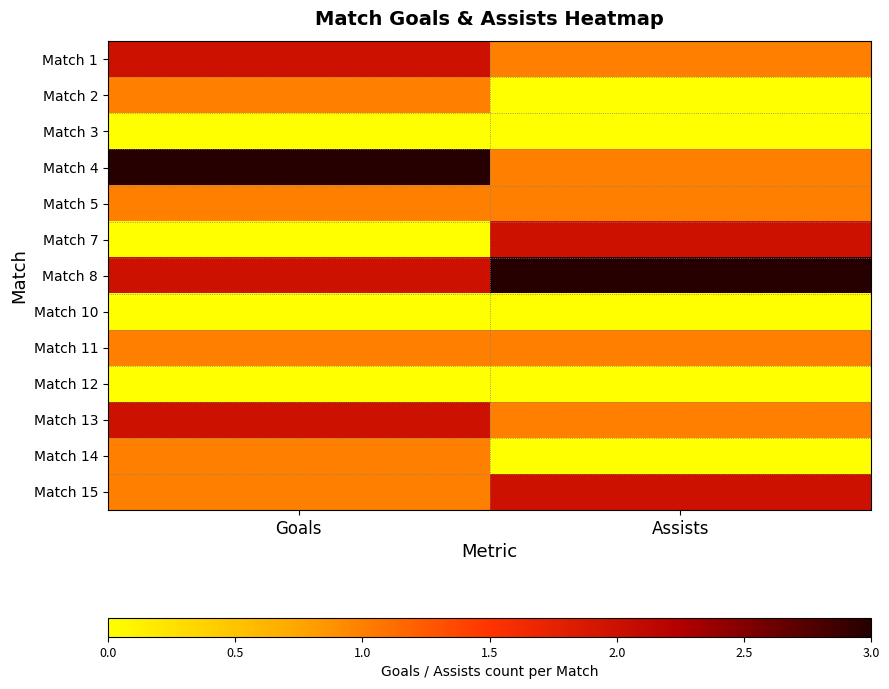

What is the difference between the highest and lowest values at Goals?

3